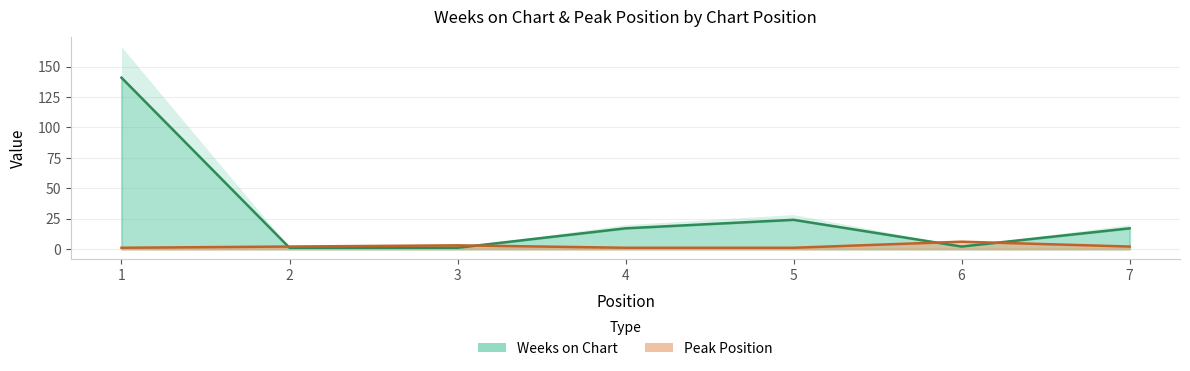

After their last crossing, which series has the higher values: Peak Position or Weeks on Chart?

Weeks on Chart